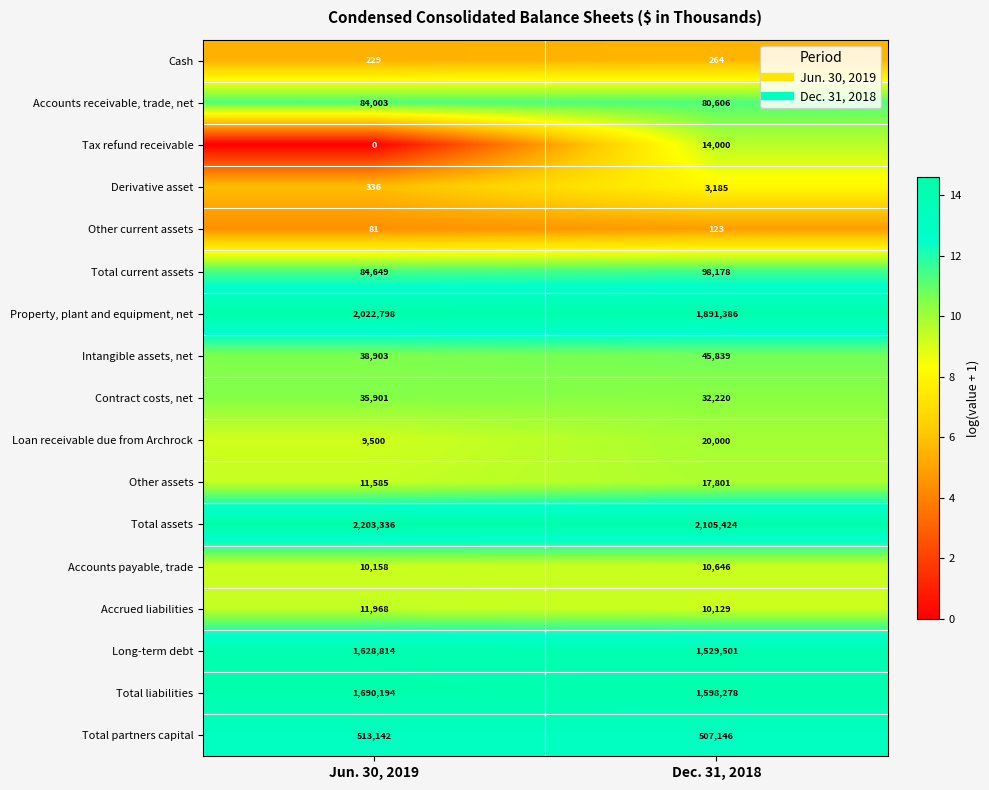

What is the maximum value shown in the chart?

2203336